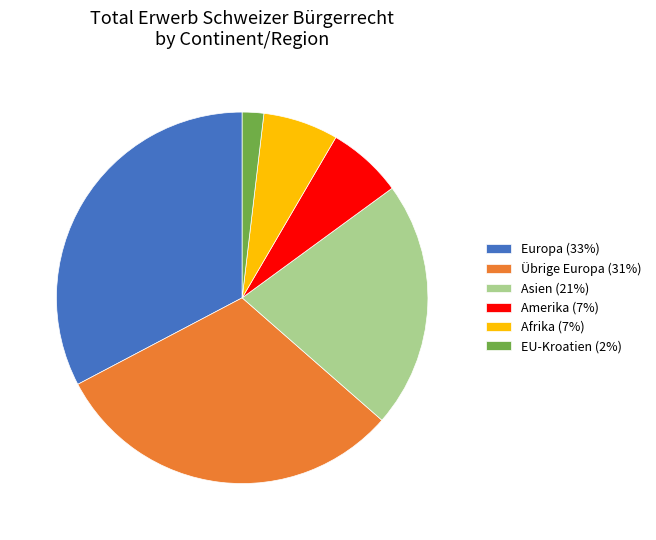

Is it true that Übrige Europa (31%) is 31% of the pie?

True